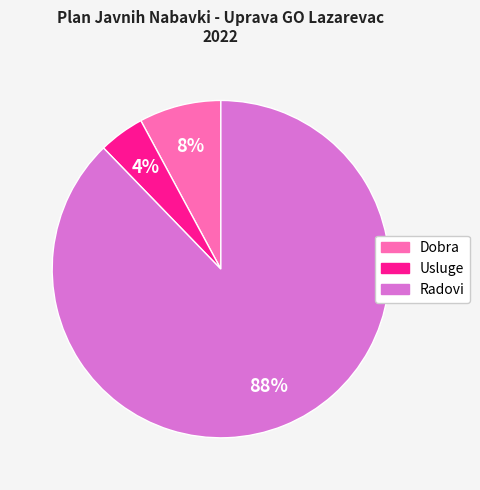

Is there any slice that represents more than half of the pie?

Yes